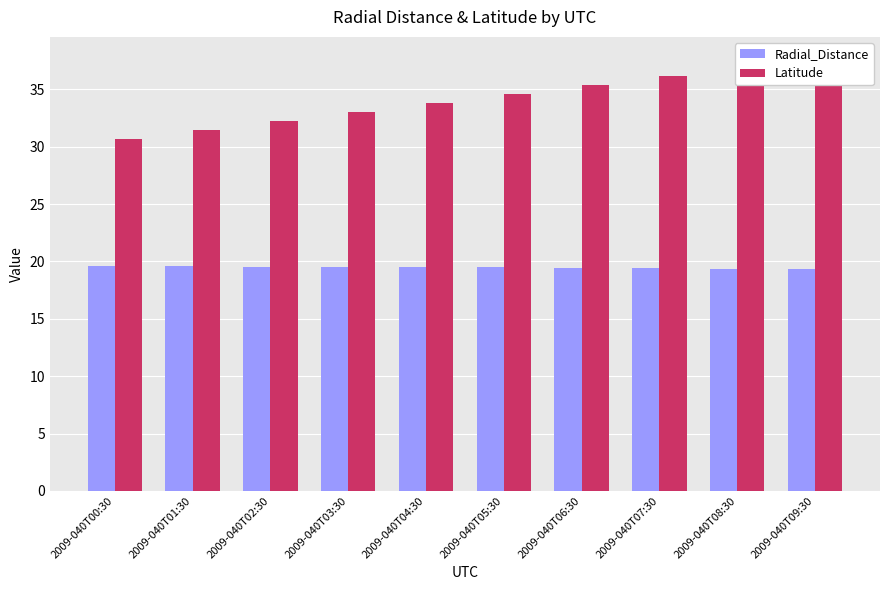

What is the difference between the maximum and minimum values in the Radial_Distance series?

0.2